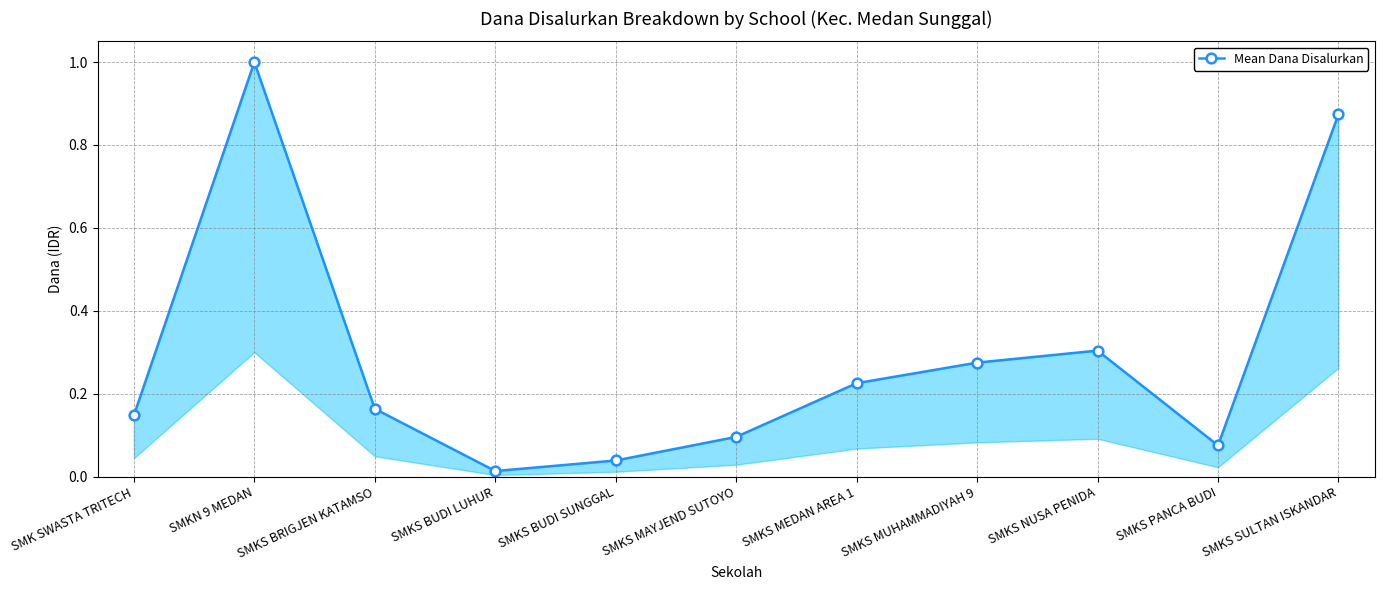

Which category has the lowest value across all series?

SMKS BUDI LUHUR